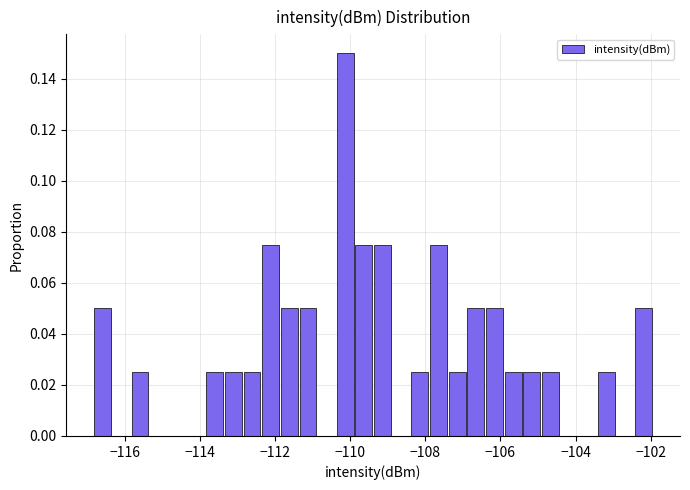

Around what value on the x-axis is the tallest bar? Give the approximate position of its centre, as read against the axis.

-110.2